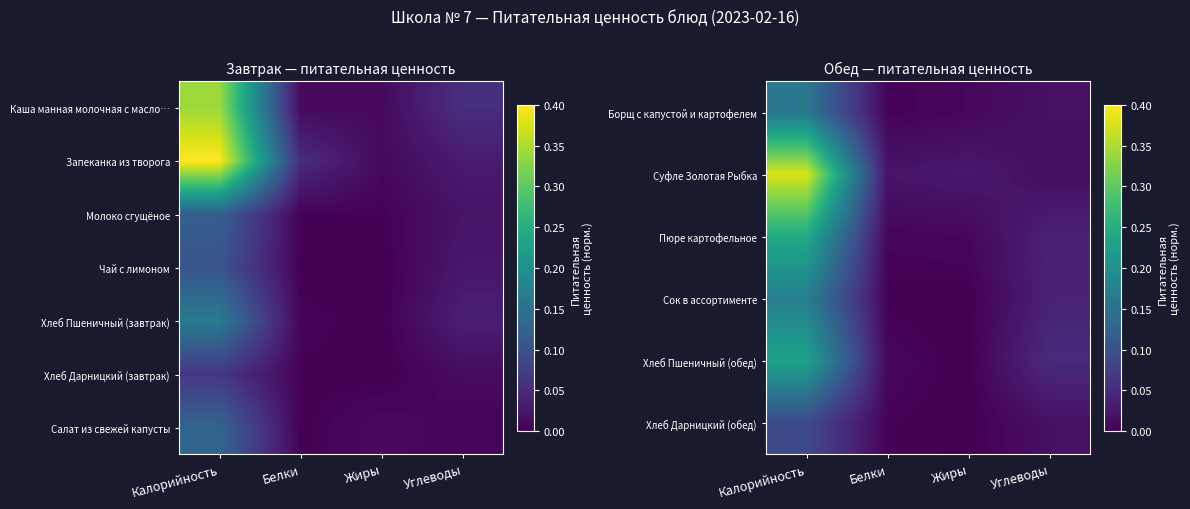

At which category is the sum across all series the highest?

Калорийность